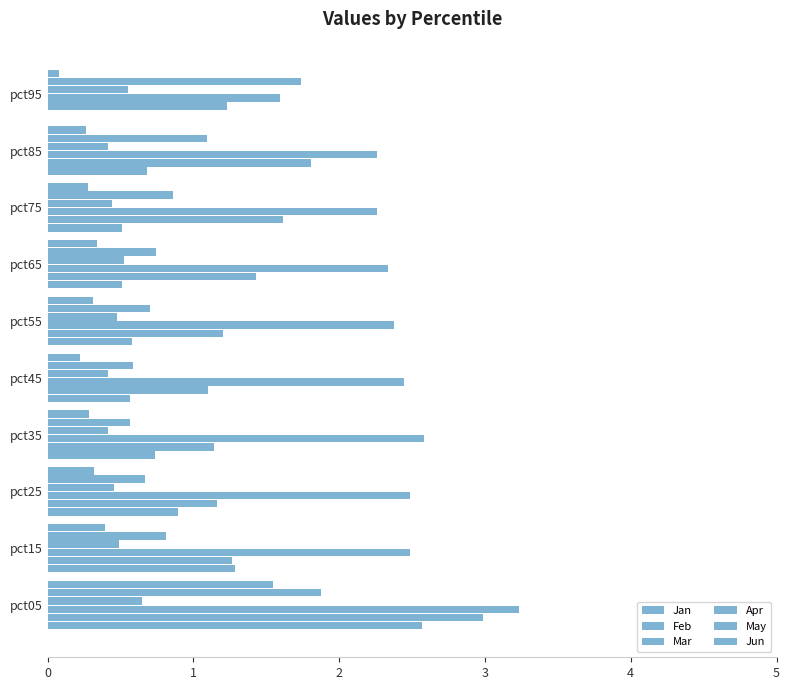

Rank the categories by May value from lowest to highest.

pct35, pct45, pct25, pct55, pct65, pct15, pct75, pct85, pct95, pct05